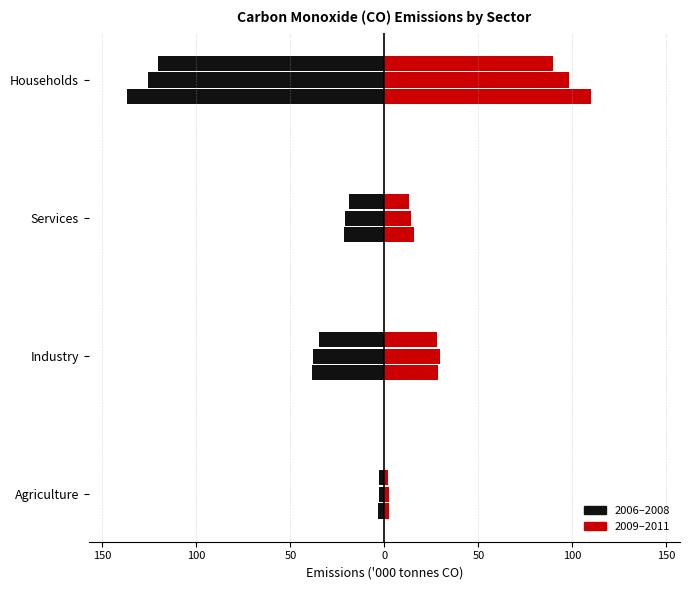

At which category does the chart reach its minimum across all series?

Households